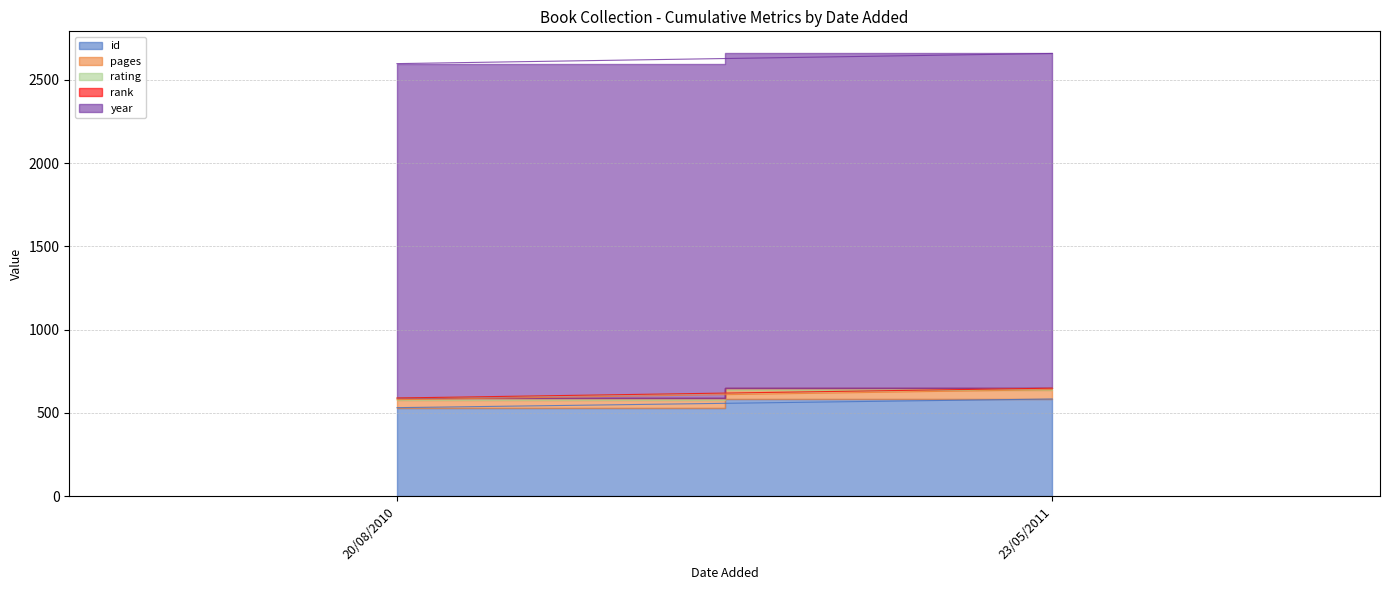

At which category is the sum across all series the highest?

23/05/2011